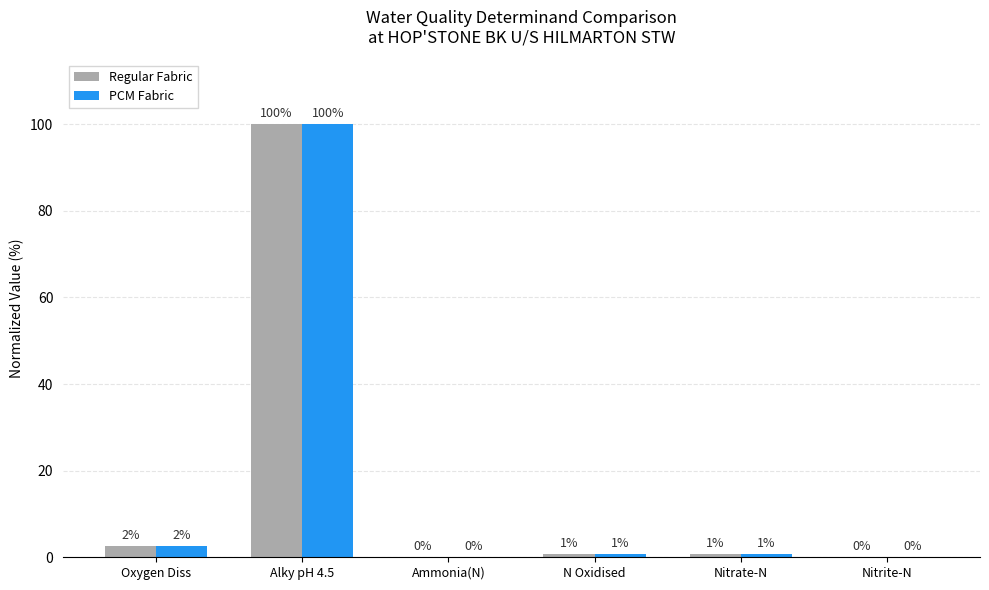

Read the PCM Fabric value at Alky pH 4.5.

100.0